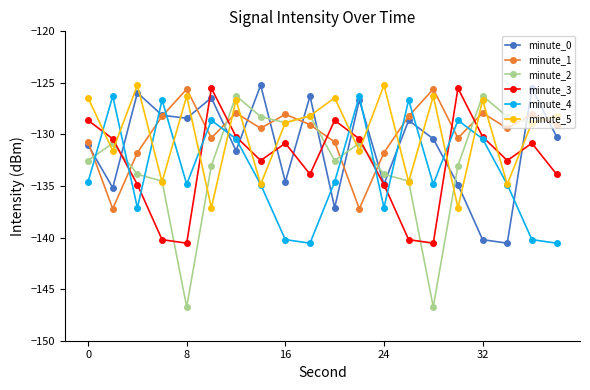

How many values in the minute_0 series are below -130?

11